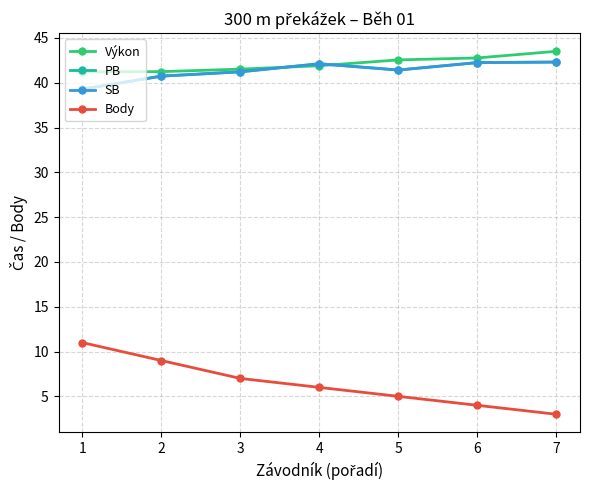

Does the chart have visible grid lines?

Yes